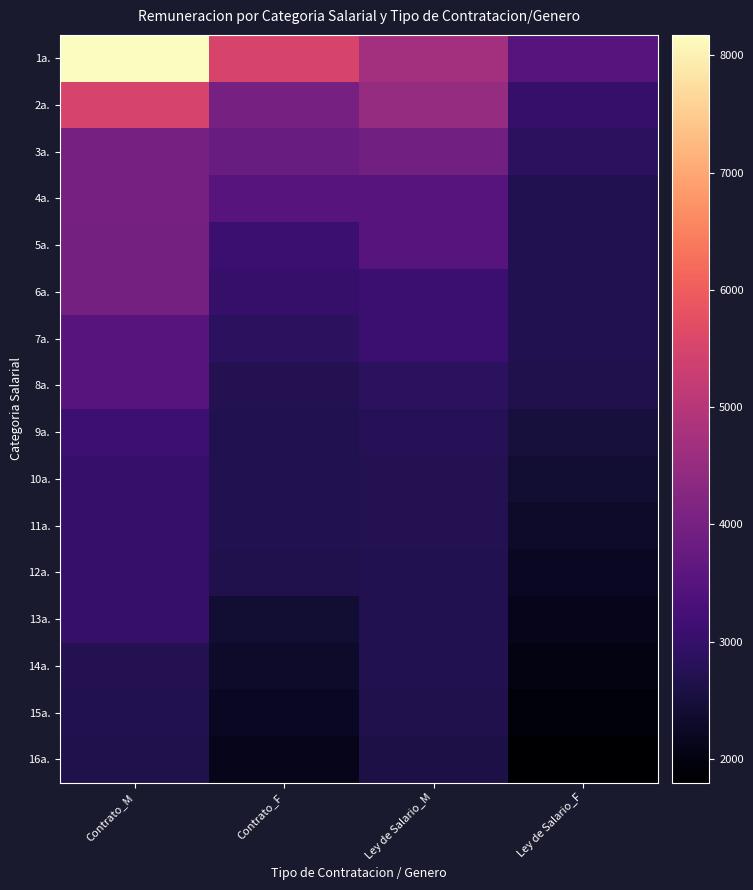

Reading left to right, list all the values displayed in this chart.

1a.: Contrato_M=8173.1	Contrato_F=5495.1	Ley de Salario_M=4708.6	Ley de Salario_F=3500.0
2a.: Contrato_M=5495.1	Contrato_F=4000.0	Ley de Salario_M=4500.0	Ley de Salario_F=3000.0
3a.: Contrato_M=4000.0	Contrato_F=3800.0	Ley de Salario_M=3925.0	Ley de Salario_F=2857.0
4a.: Contrato_M=4000.0	Contrato_F=3500.0	Ley de Salario_M=3500.0	Ley de Salario_F=2707.4
5a.: Contrato_M=3969.0	Contrato_F=3090.0	Ley de Salario_M=3500.0	Ley de Salario_F=2700.0
6a.: Contrato_M=3968.2	Contrato_F=3000.0	Ley de Salario_M=3090.0	Ley de Salario_F=2700.0
7a.: Contrato_M=3500.0	Contrato_F=2857.0	Ley de Salario_M=3090.0	Ley de Salario_F=2700.0
8a.: Contrato_M=3500.0	Contrato_F=2743.0	Ley de Salario_M=2857.0	Ley de Salario_F=2696.2
9a.: Contrato_M=3120.0	Contrato_F=2707.4	Ley de Salario_M=2773.7	Ley de Salario_F=2500.0
10a.: Contrato_M=3001.7	Contrato_F=2700.0	Ley de Salario_M=2743.0	Ley de Salario_F=2400.0
11a.: Contrato_M=3000.0	Contrato_F=2700.0	Ley de Salario_M=2743.0	Ley de Salario_F=2300.0
12a.: Contrato_M=3000.0	Contrato_F=2696.2	Ley de Salario_M=2700.0	Ley de Salario_F=2200.0
13a.: Contrato_M=3000.0	Contrato_F=2400.0	Ley de Salario_M=2700.0	Ley de Salario_F=2100.0
14a.: Contrato_M=2743.0	Contrato_F=2300.0	Ley de Salario_M=2700.0	Ley de Salario_F=2000.0
15a.: Contrato_M=2700.0	Contrato_F=2200.0	Ley de Salario_M=2696.2	Ley de Salario_F=1900.0
16a.: Contrato_M=2696.2	Contrato_F=2100.0	Ley de Salario_M=2600.0	Ley de Salario_F=1800.0